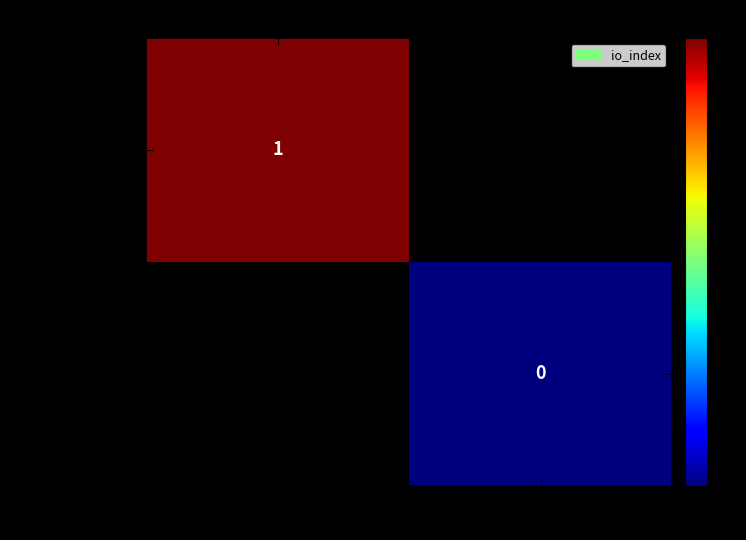

True or false: 03afa189...(Vote) has a value of 1 at -1.

True